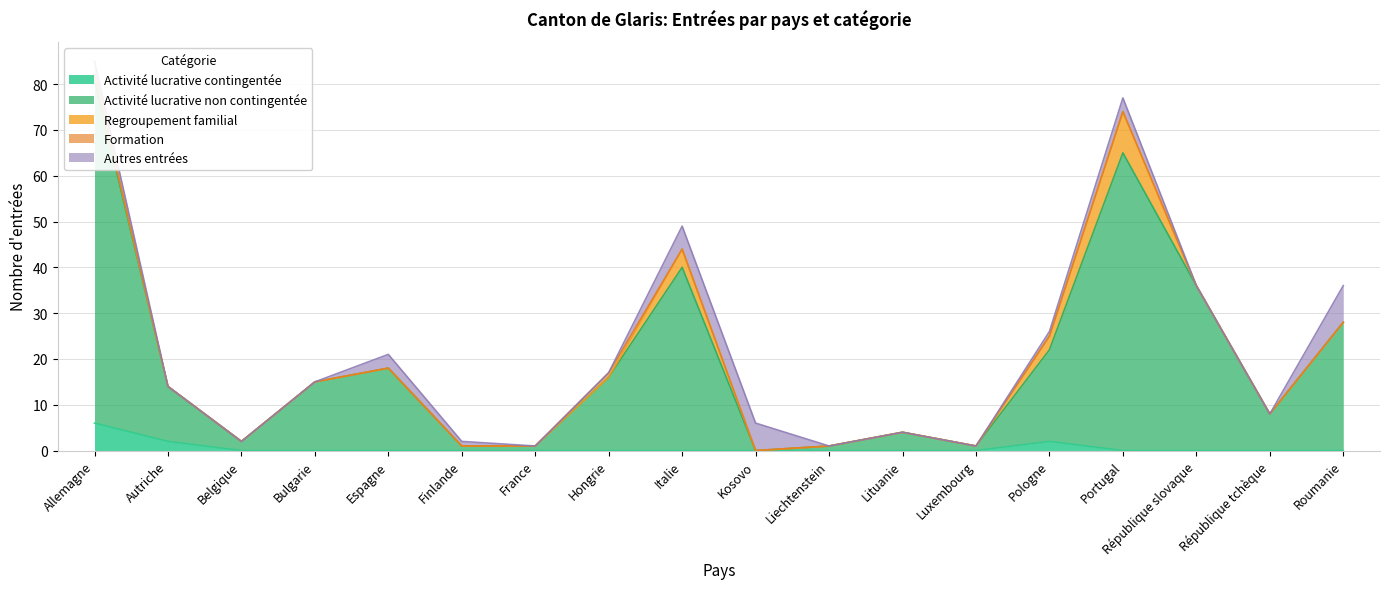

Reading left to right, list all the values displayed in this chart.

Activité lucrative contingentée: 6	2	0	0	0	0	0	0	0	0	0	0	0	2	0	0	0	0
Activité lucrative non contingentée: 75	12	2	15	18	1	1	16	40	0	1	4	1	20	65	36	8	28
Regroupement familial: 1	0	0	0	0	0	0	0	4	0	0	0	0	3	9	0	0	0
Formation: 0	0	0	0	0	0	0	1	0	0	0	0	0	0	0	0	0	0
Autres entrées: 3	0	0	0	3	1	0	0	5	6	0	0	0	1	3	0	0	8